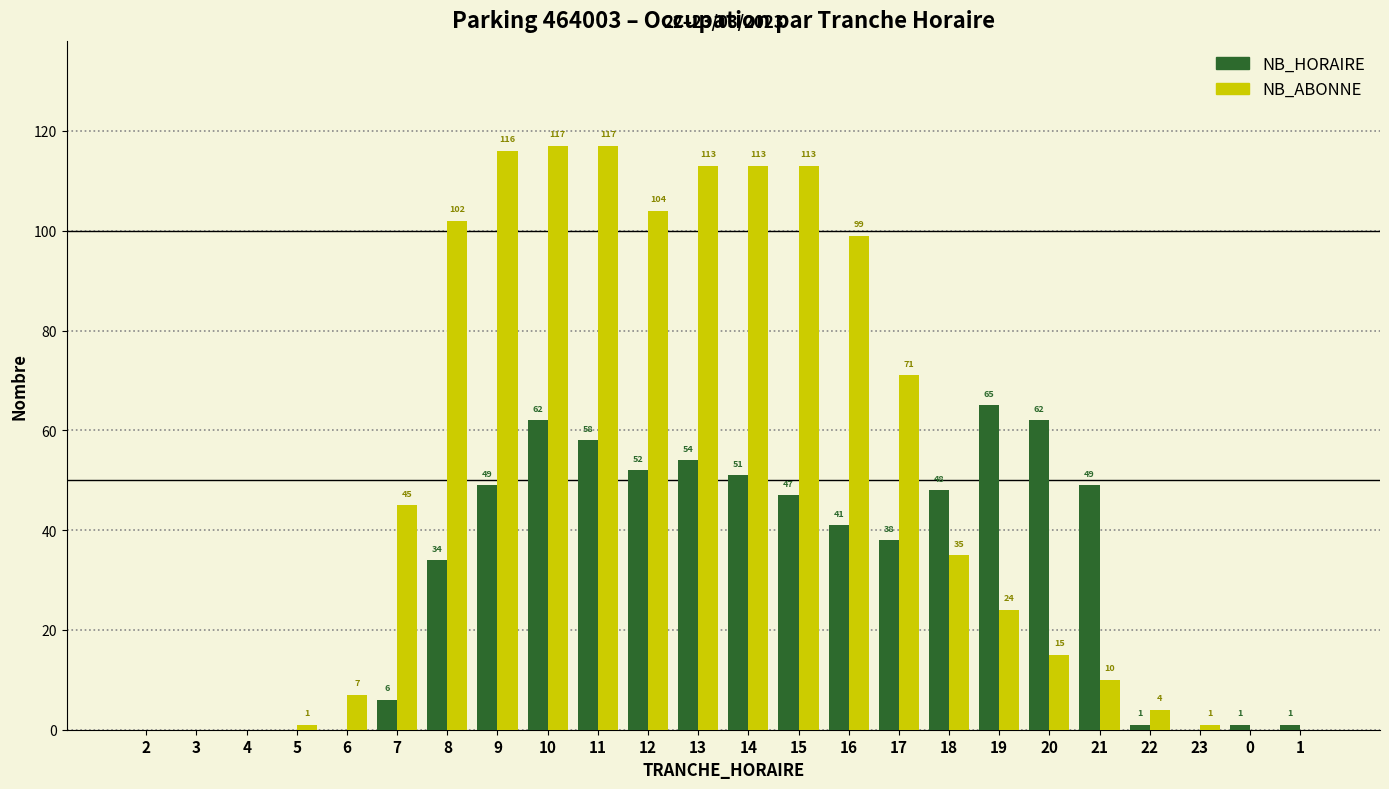

Reading left to right, list all the values displayed in this chart.

NB_HORAIRE: 2=0	3=0	4=0	5=0	6=0	7=6	8=34	9=49	10=62	11=58	12=52	13=54	14=51	15=47	16=41	17=38	18=48	19=65	20=62	21=49	22=1	23=0	0=1	1=1
NB_ABONNE: 2=0	3=0	4=0	5=1	6=7	7=45	8=102	9=116	10=117	11=117	12=104	13=113	14=113	15=113	16=99	17=71	18=35	19=24	20=15	21=10	22=4	23=1	0=0	1=0